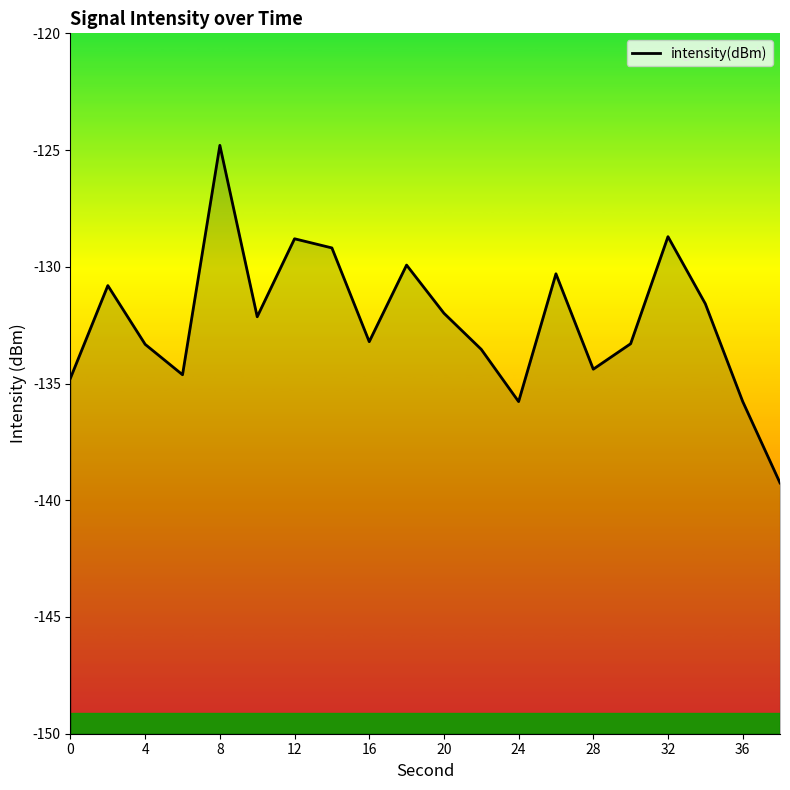

True or false: the data shows -124.8 at 8.

True